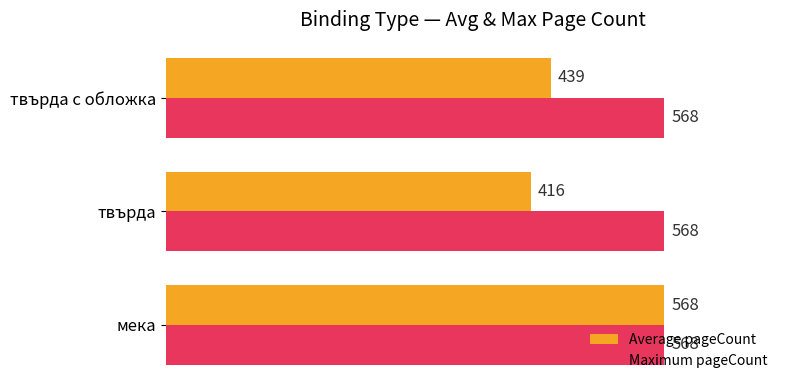

What is the minimum value for Average pageCount?

416